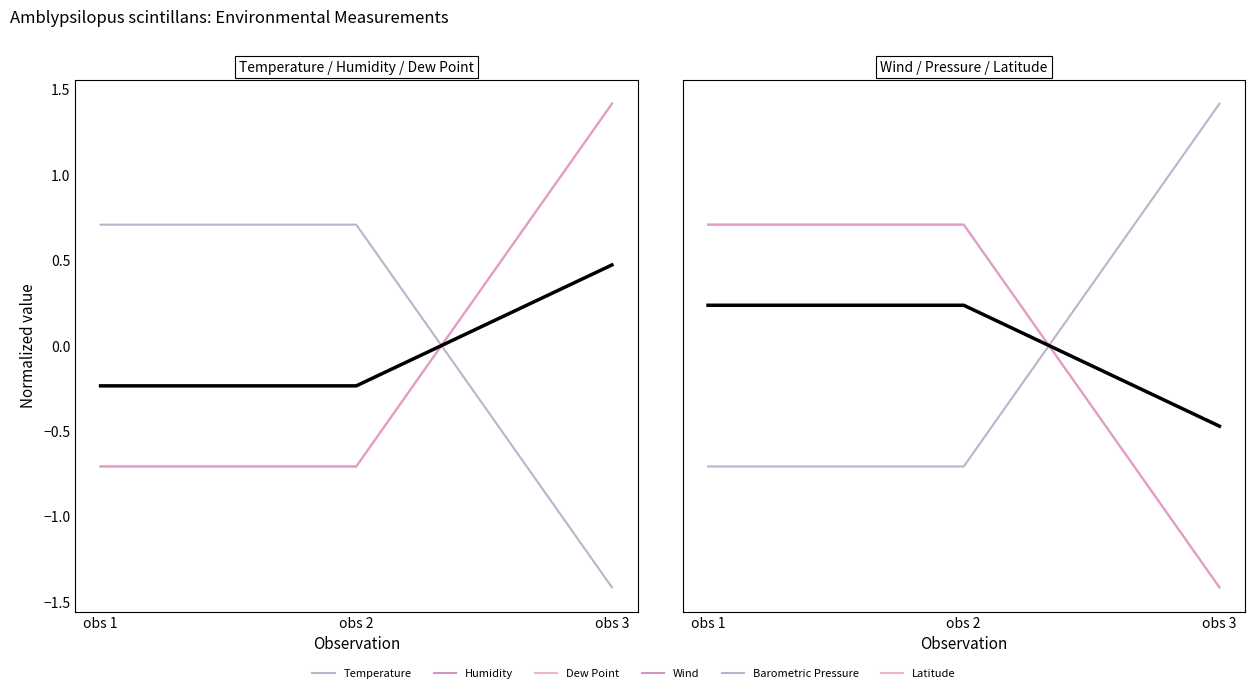

How many data points does each series have?

3